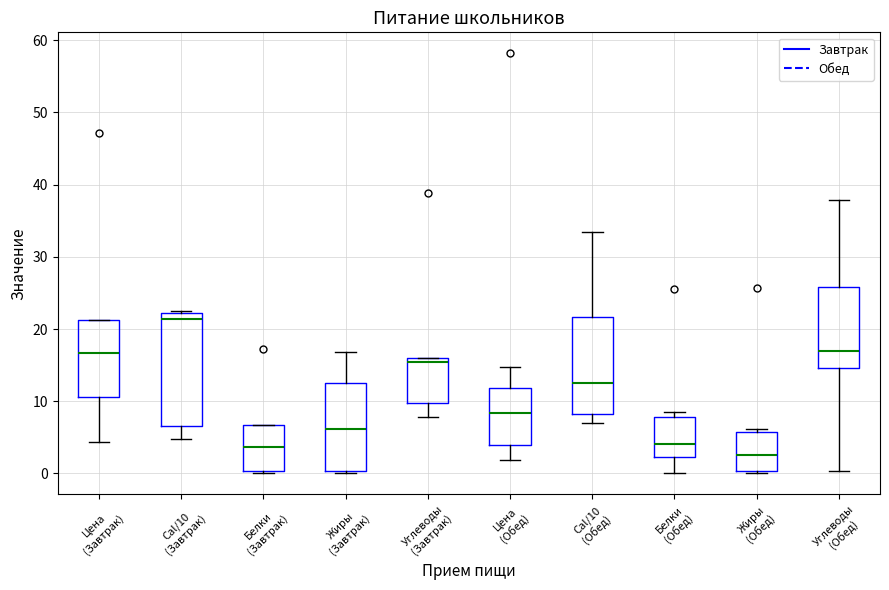

Which box has the lowest median line?

Жиры (Обед)